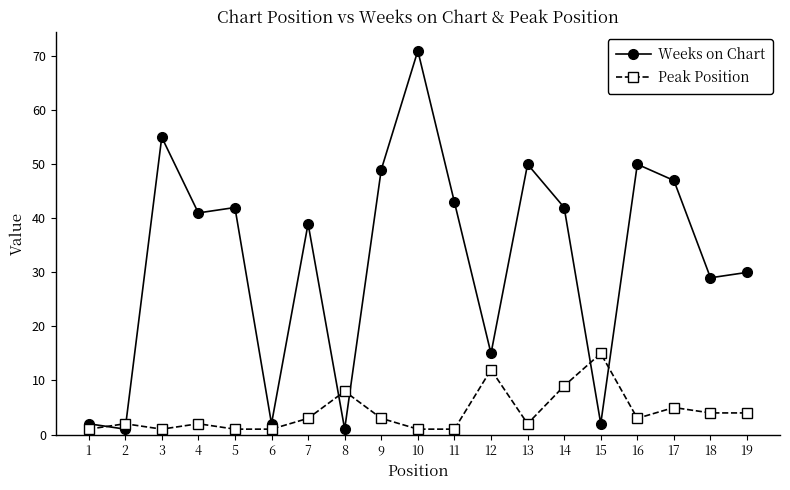

Rank the series at 11 from highest to lowest value.

Weeks on Chart, Peak Position